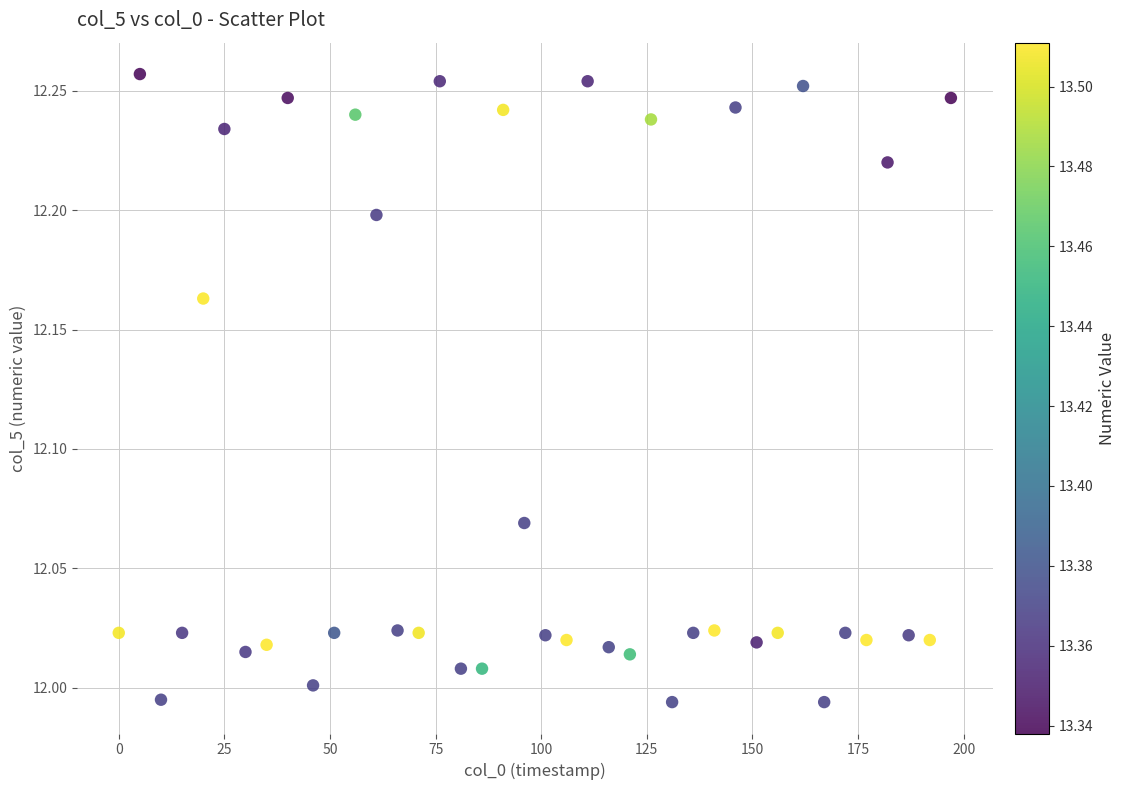

What is the range of Y values (max minus min)?

0.3